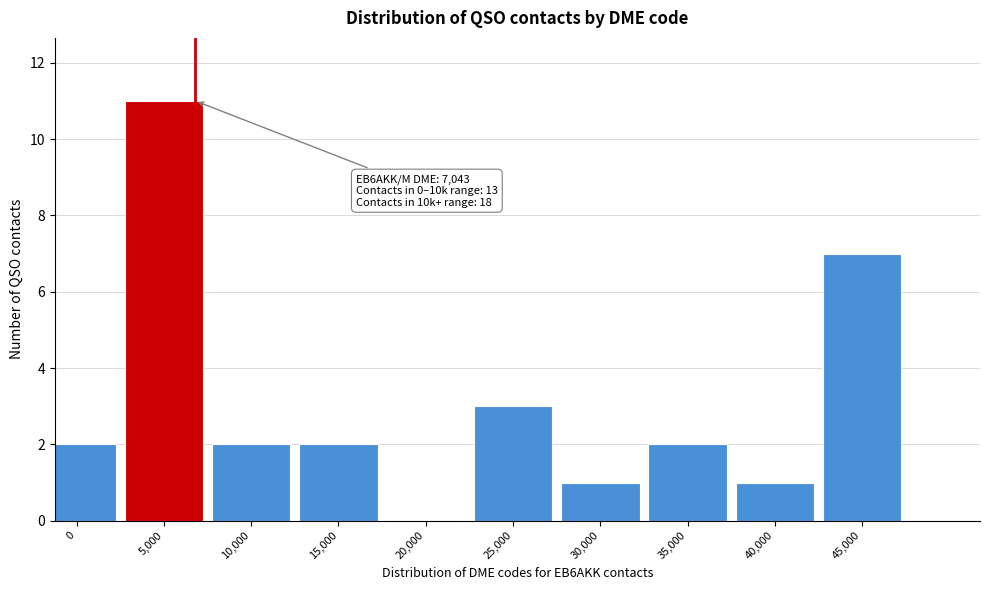

Reading left to right, extract all data points from this chart.

0=2	5,000=11	10,000=2	15,000=2	20,000=0	25,000=3	30,000=1	35,000=2	40,000=1	45,000=7